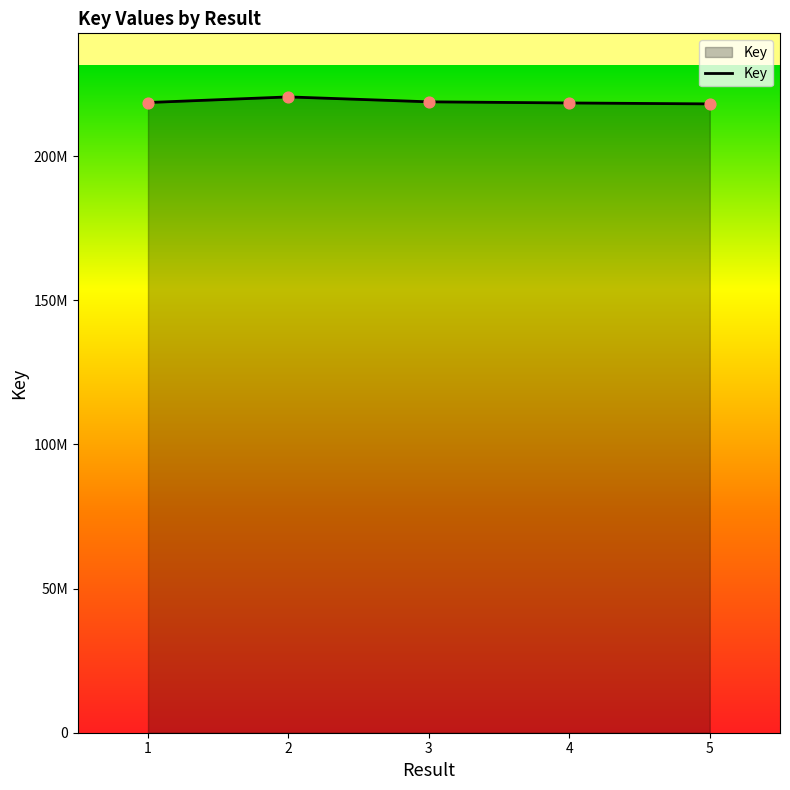

What is the change in value from 2 to 5?

-2419677